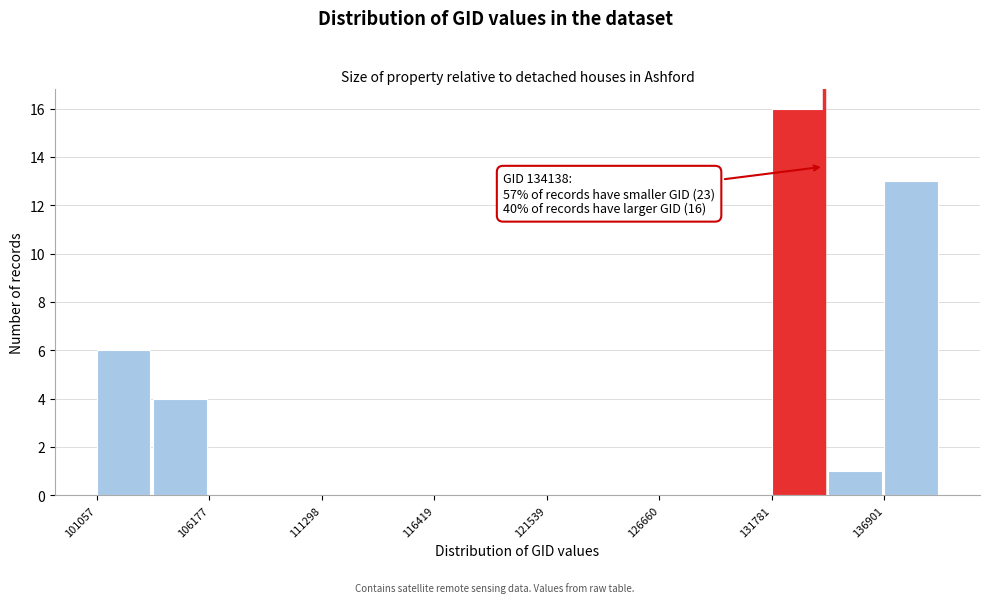

Read against the x-axis, roughly where is the centre of the tallest bar?

133000